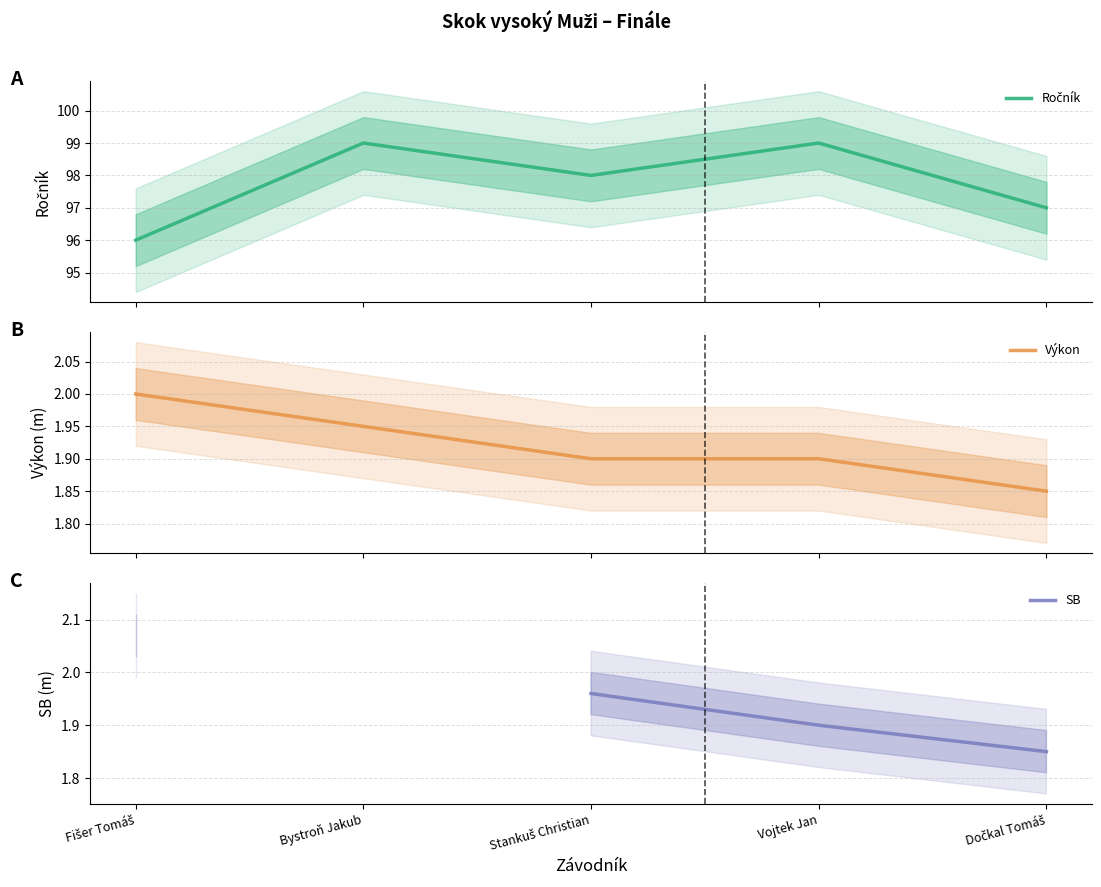

Which category has the highest value in the Ročník series?

Bystroň Jakub